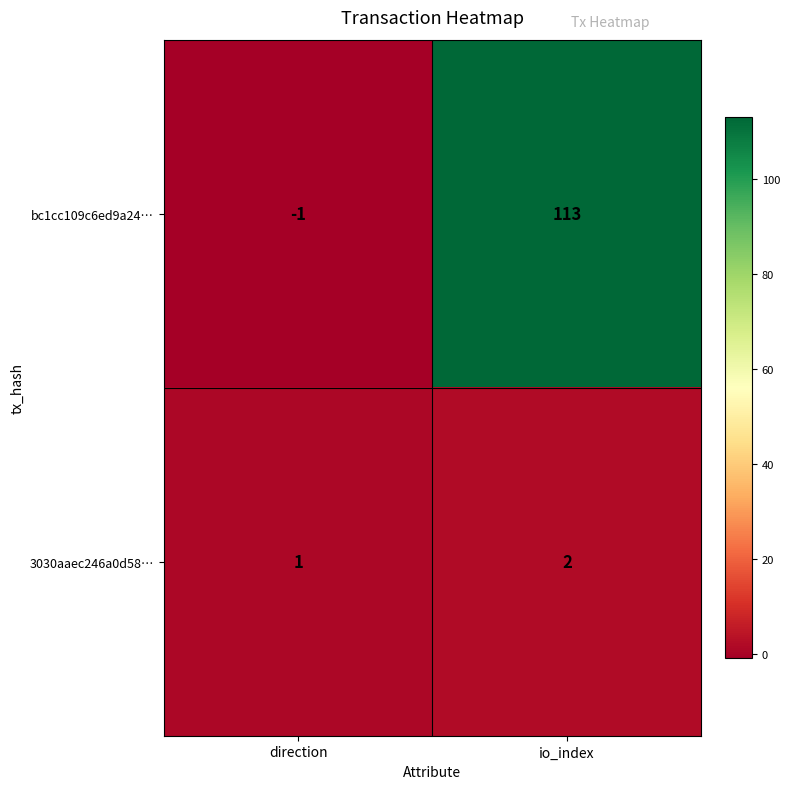

Is it true that 3030aaec246a0d58… equals 1 at direction?

True